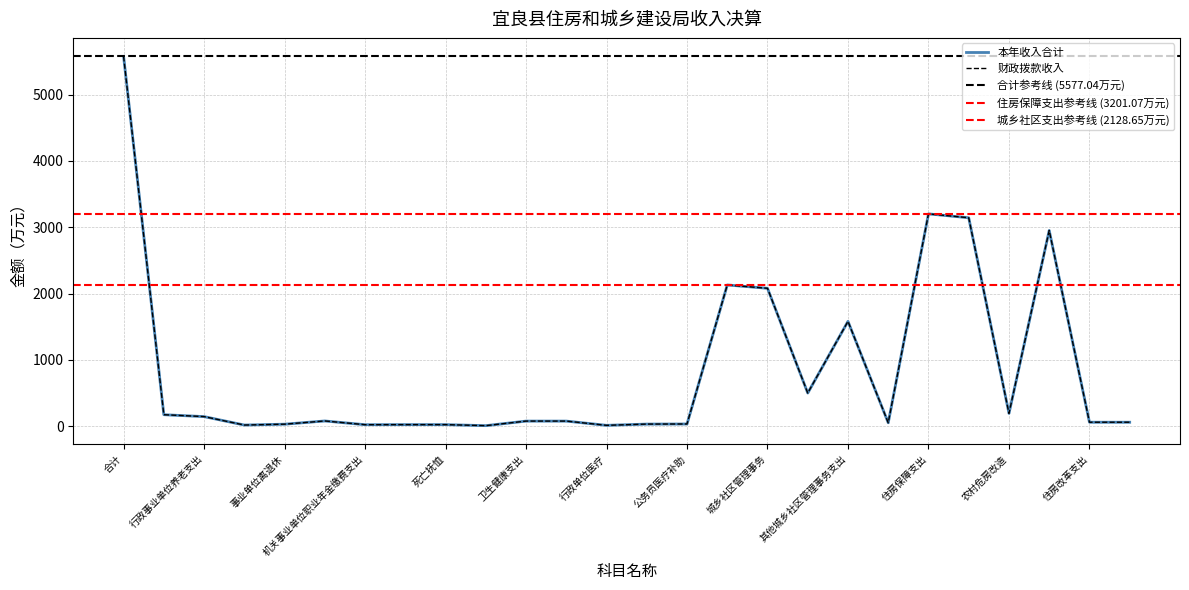

At how many categories does at least one series exceed 2152?

4